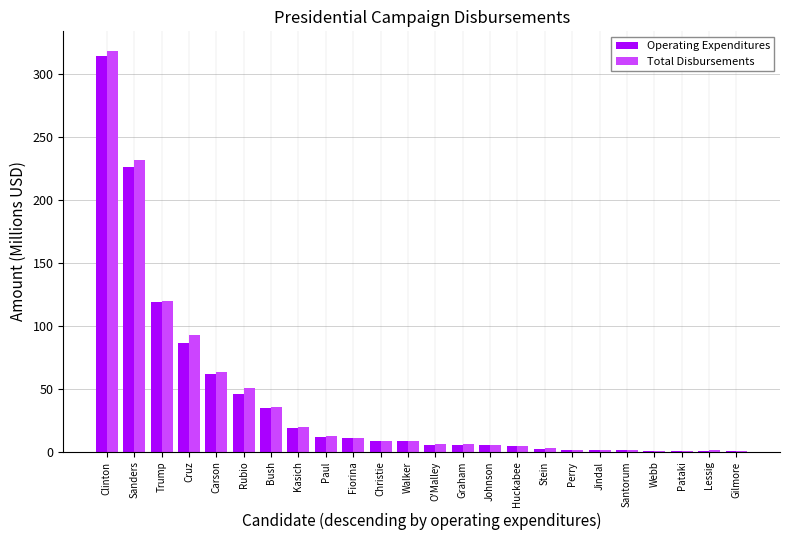

What value does the Total Disbursements series have at Clinton?

317.9